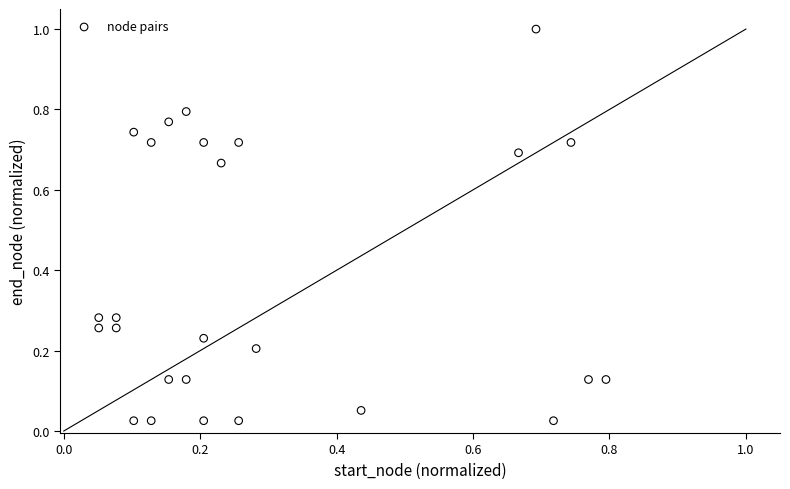

What is the range of Y values (max minus min)?

1.0